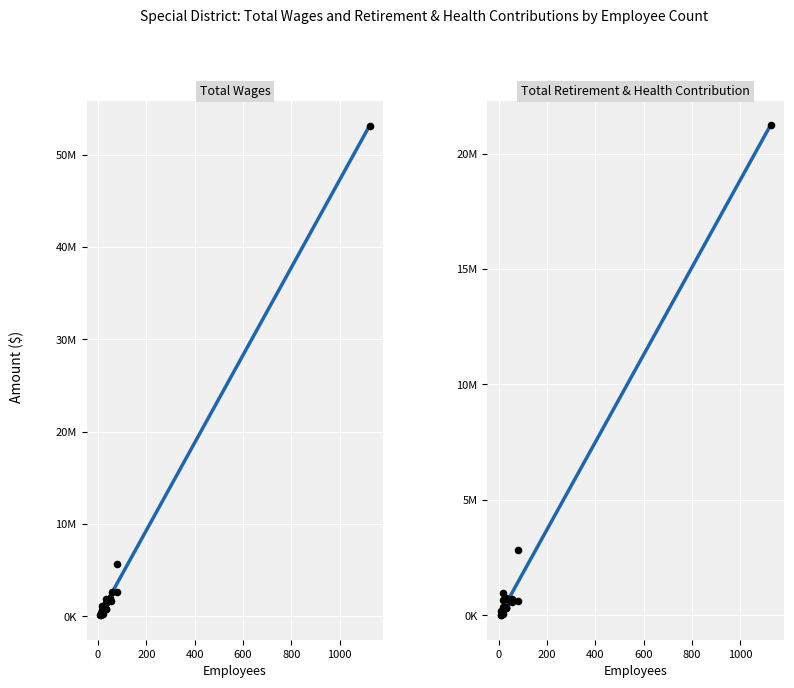

Which series contains the lowest Y value?

Total Retirement & Health Contribution